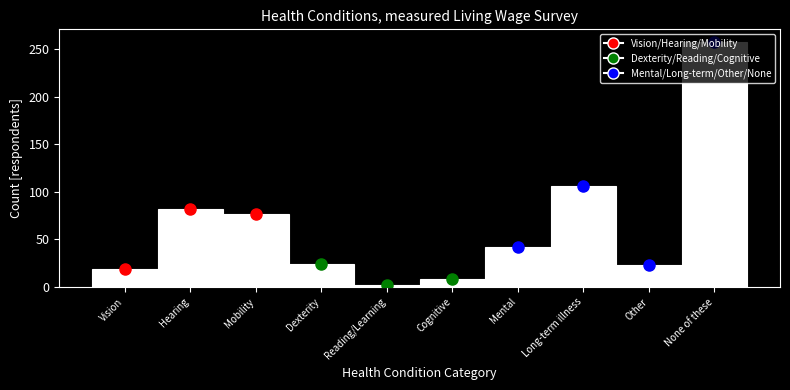

The value at Dexterity is 33. True or false?

False